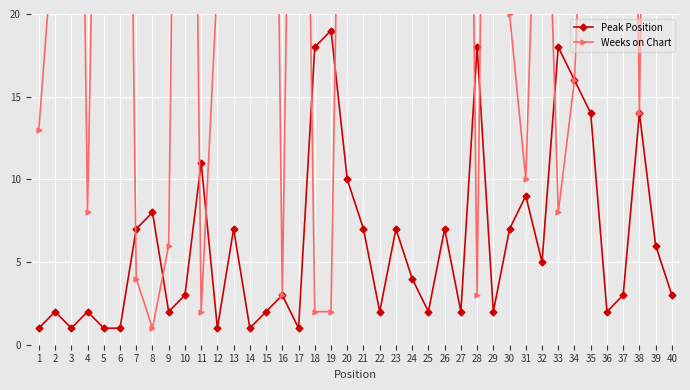

What is the sum of the Weeks on Chart values at 5 and 36?

174